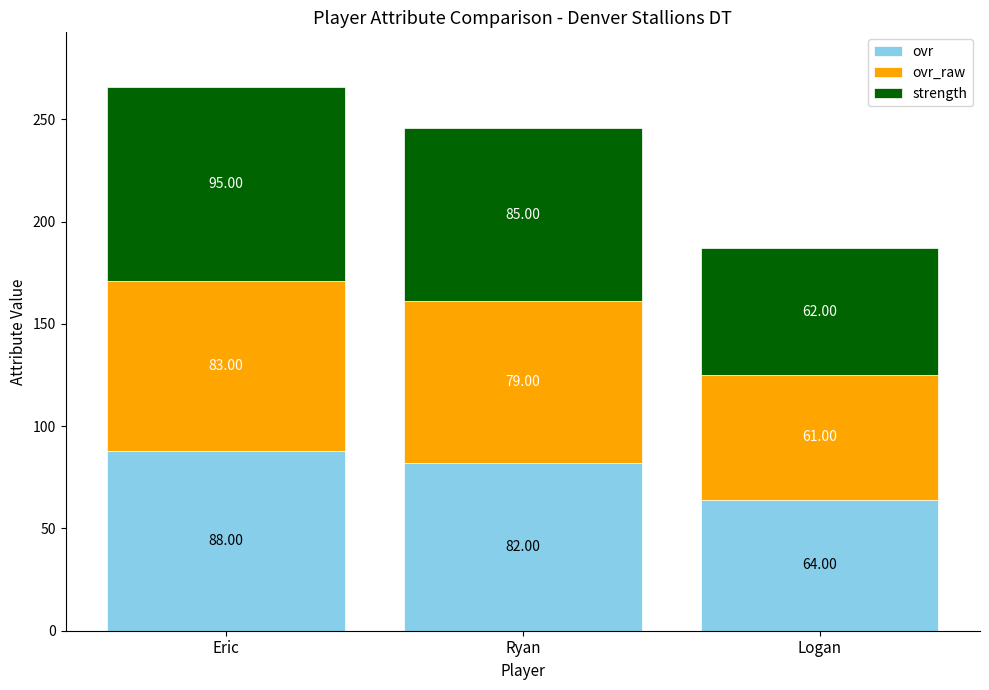

Count the number of data series in this chart.

3